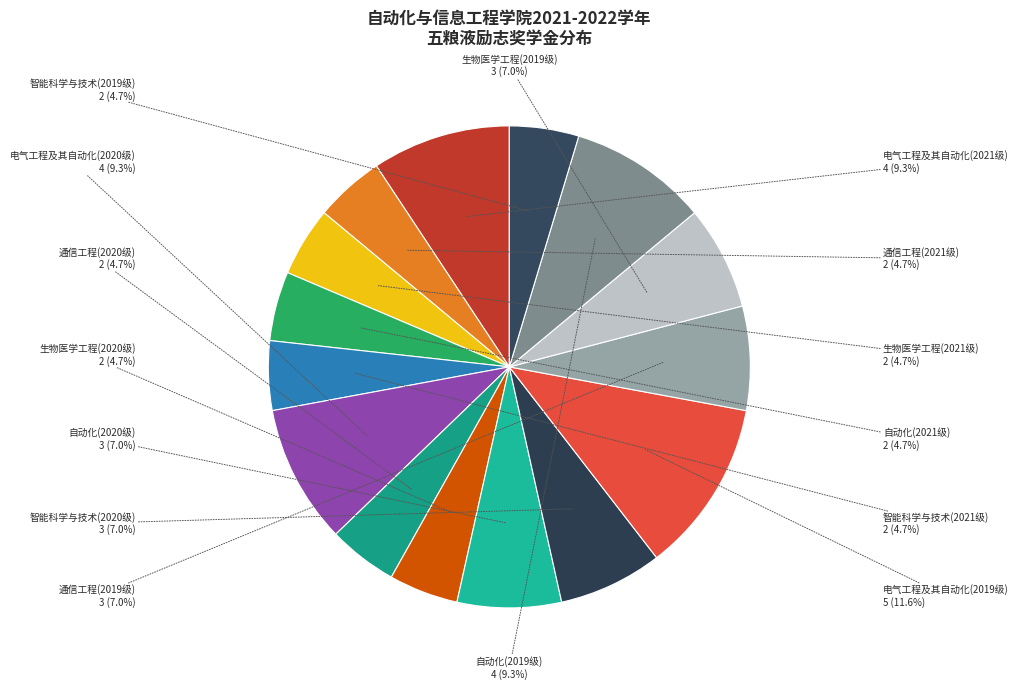

How many slices are in this pie chart?

15